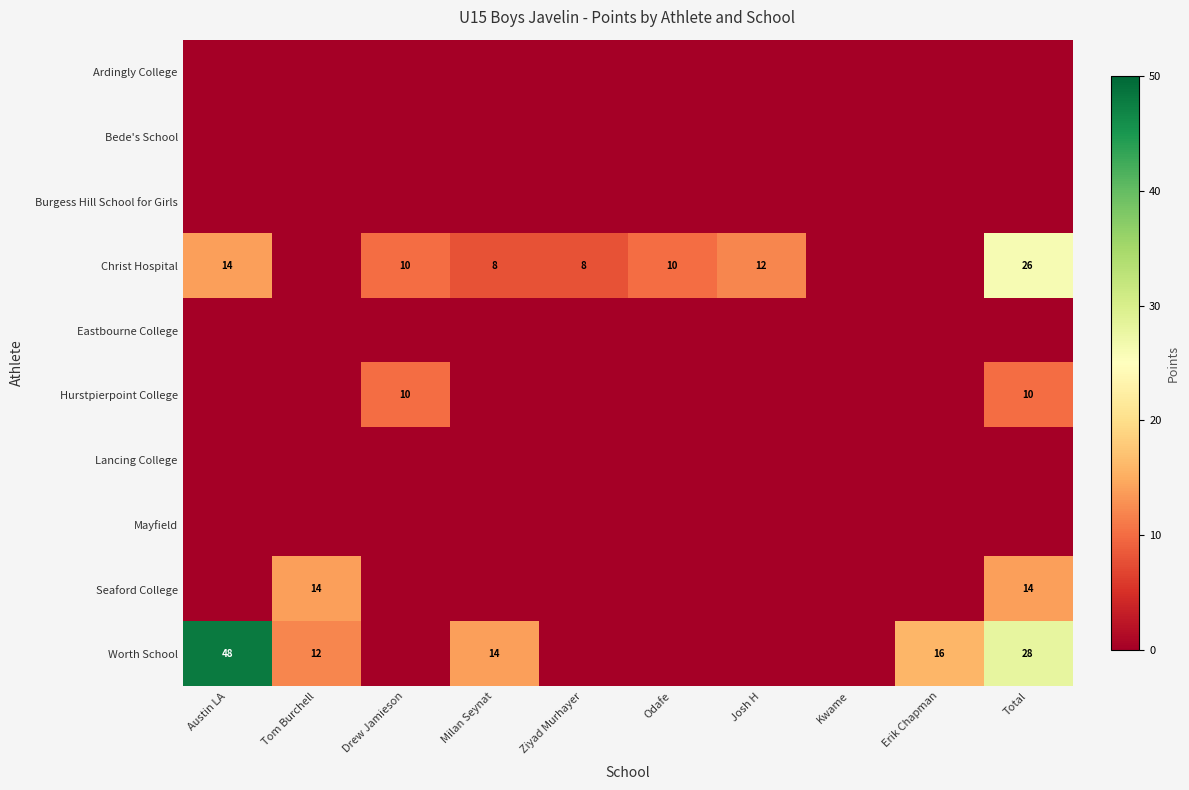

Is it true that Hurstpierpoint College equals 10 at Drew Jamieson?

True